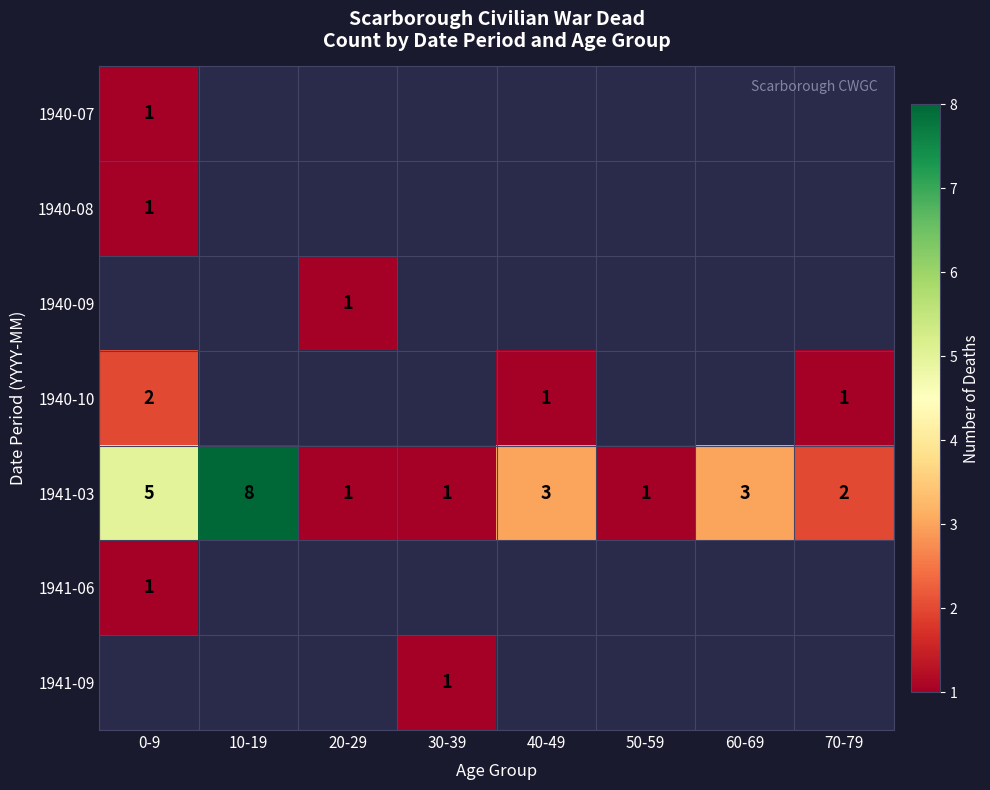

What is the sum of all 1941-03 values?

24